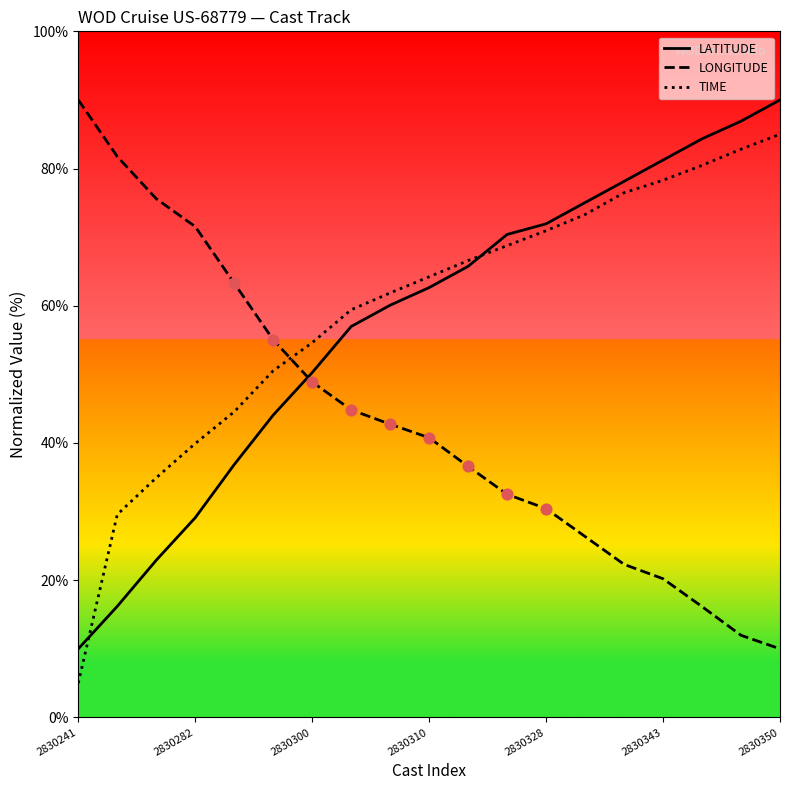

How many times do LATITUDE and LONGITUDE cross each other?

1